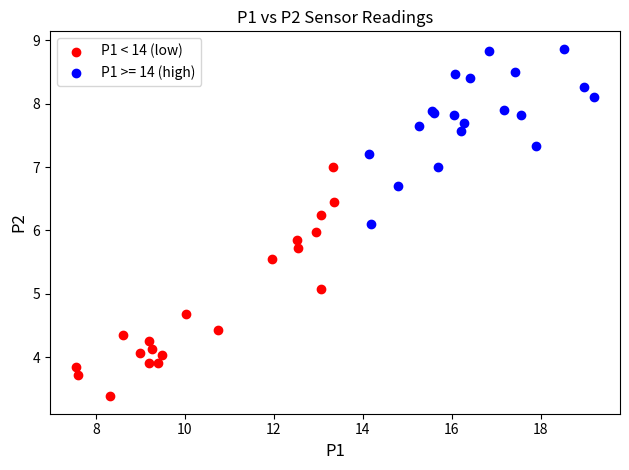

Which series contains the lowest Y value?

P1 < 14 (low)